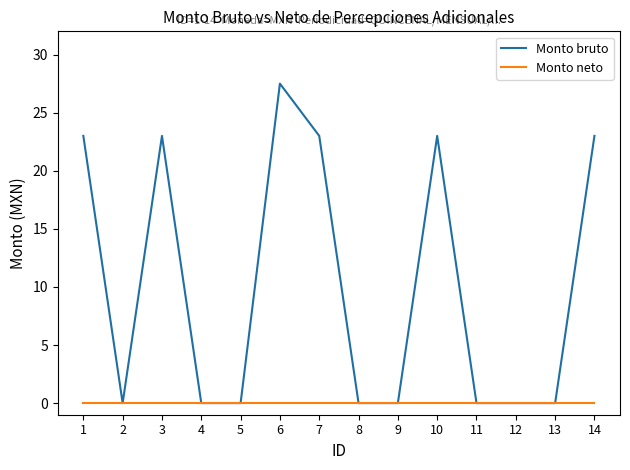

Reading right to left, list all the values displayed in this chart.

Monto bruto: 14=23.0	13=0.0	12=0.0	11=0.0	10=23.0	9=0.0	8=0.0	7=23.0	6=27.5	5=0.0	4=0.0	3=23.0	2=0.0	1=23.0
Monto neto: 14=0.0	13=0.0	12=0.0	11=0.0	10=0.0	9=0.0	8=0.0	7=0.0	6=0.0	5=0.0	4=0.0	3=0.0	2=0.0	1=0.0